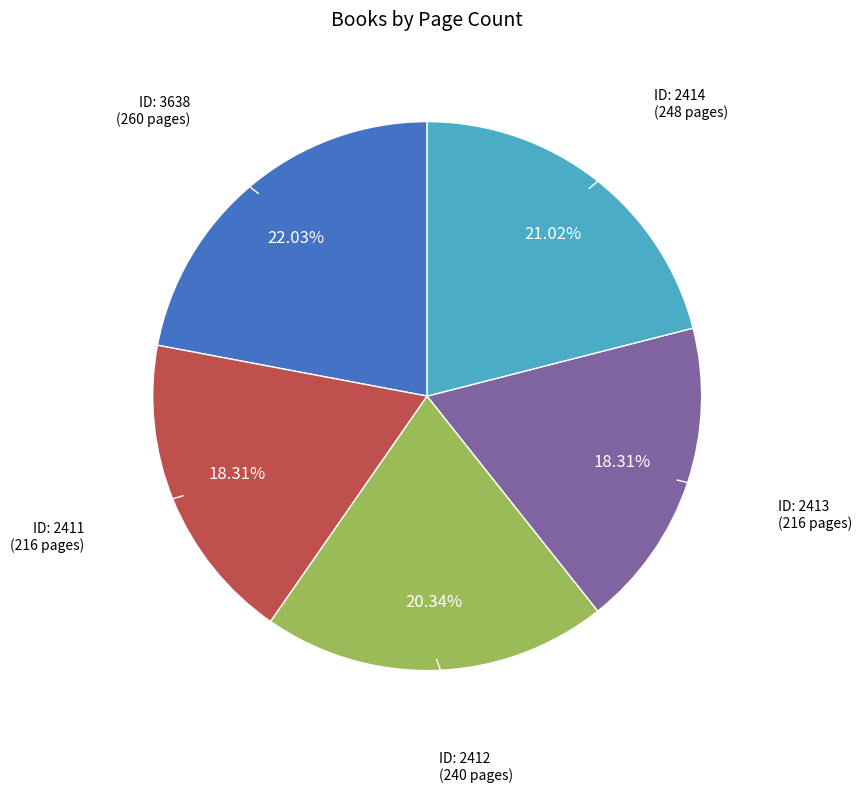

Is there a majority slice in this chart?

No